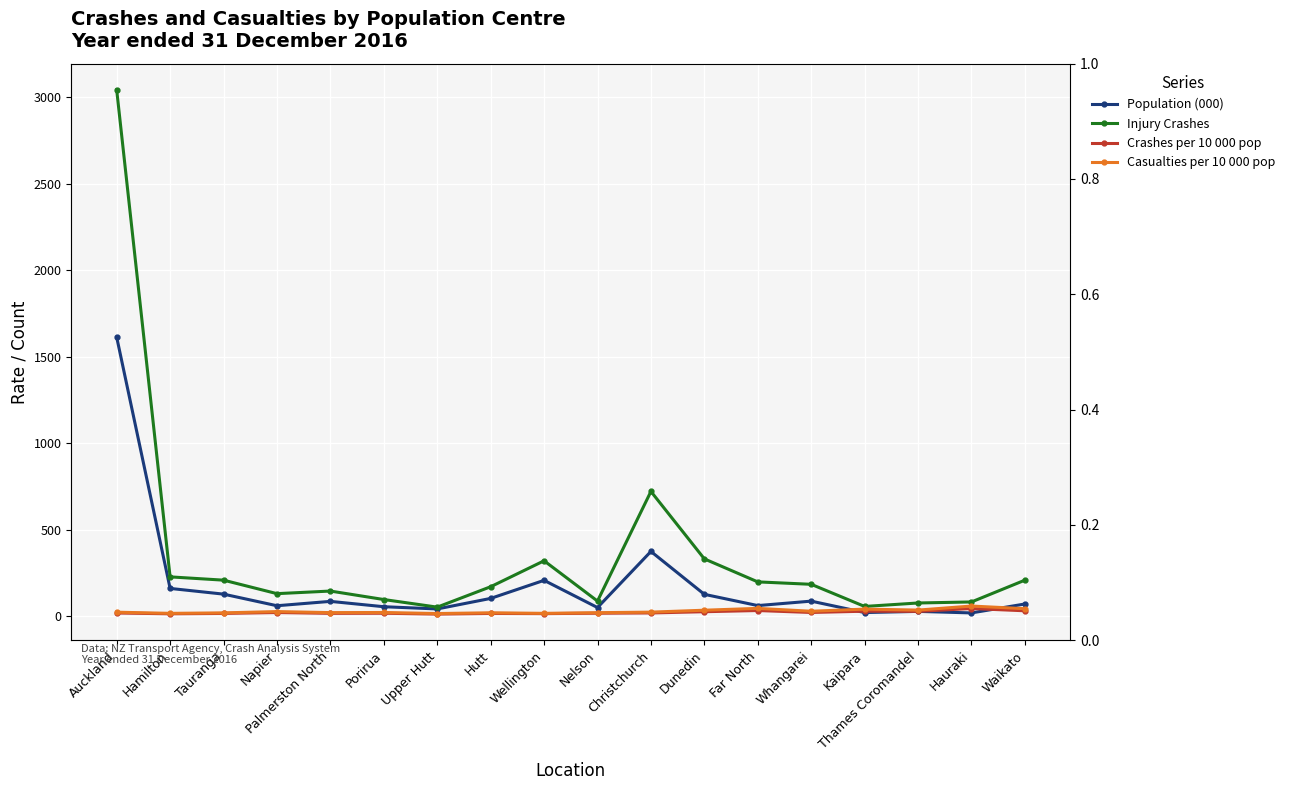

Read the Injury Crashes value at Waikato.

209.0